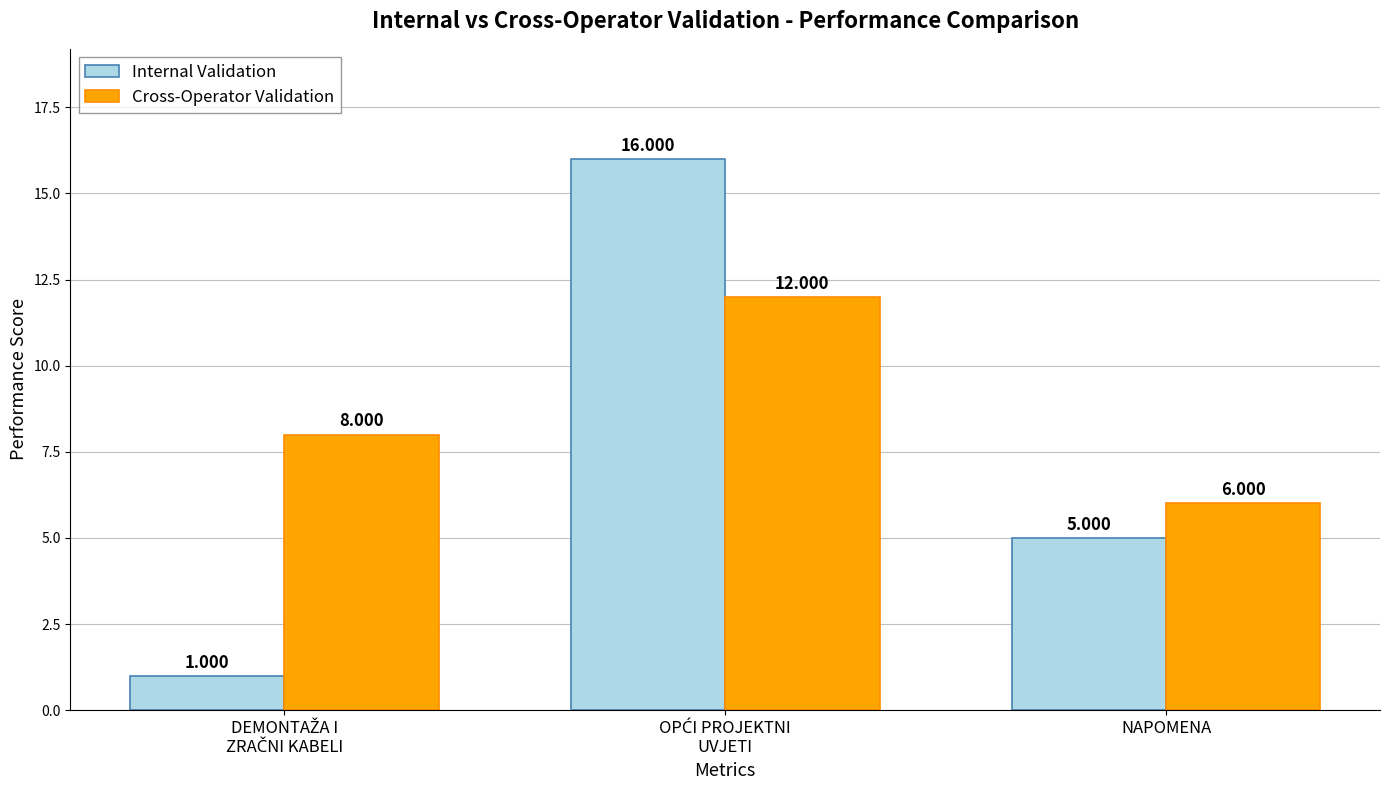

Reading left to right, list all the values displayed in this chart.

Internal Validation: 1	16	5
Cross-Operator Validation: 8	12	6